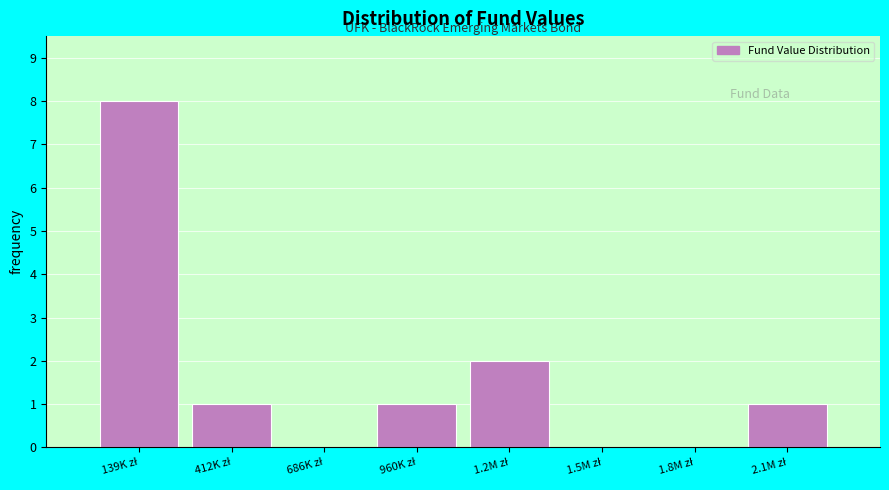

What is the sum of all values?

13